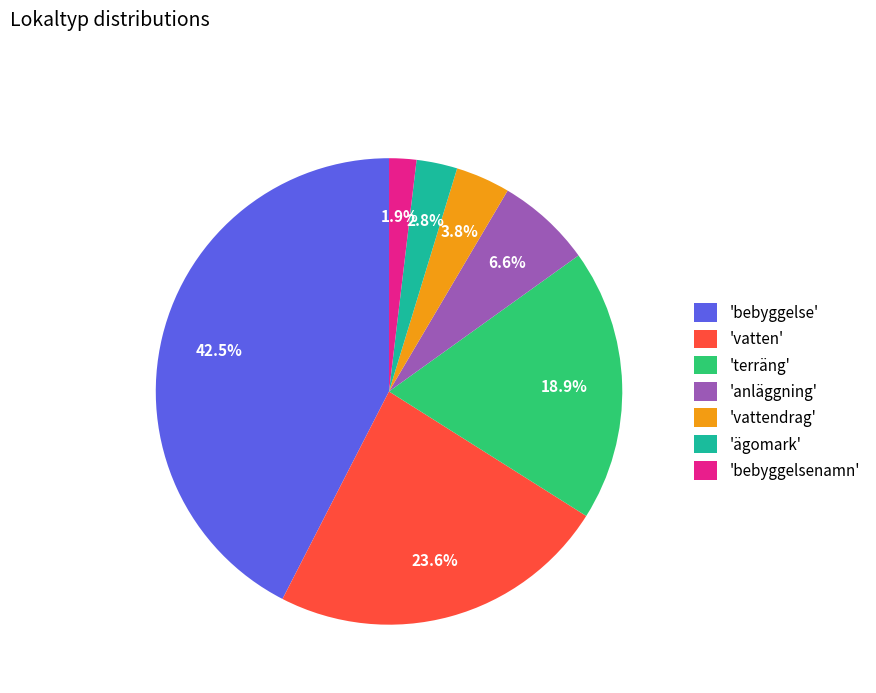

Rank the categories by value from highest to lowest.

'bebyggelse', 'vatten', 'terräng', 'anläggning', 'vattendrag', 'ägomark', 'bebyggelsenamn'